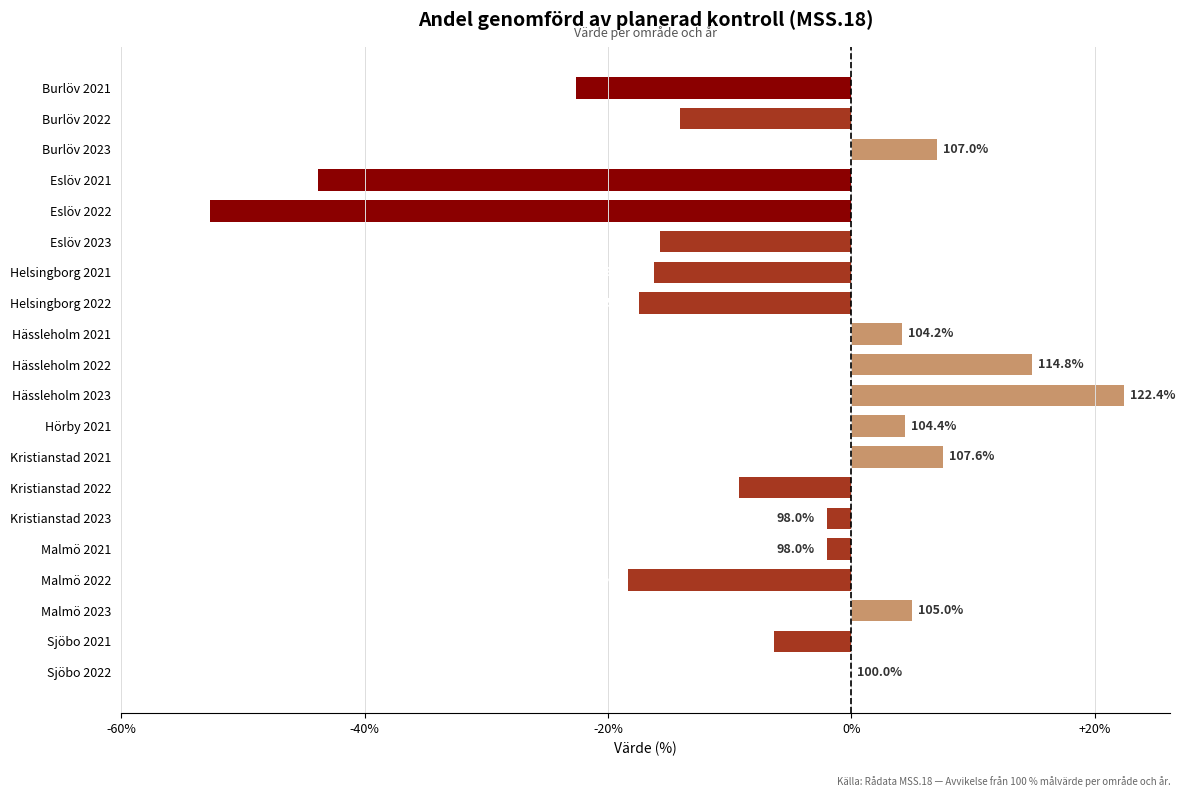

Are the bars horizontal?

Yes